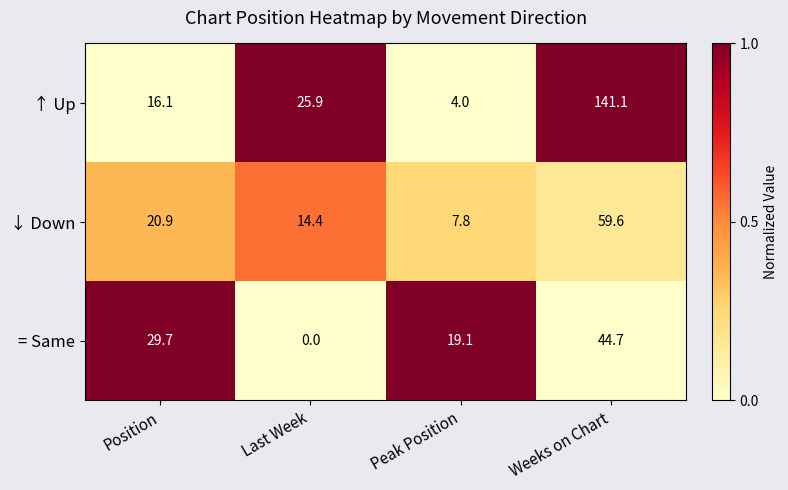

At how many categories does at least one series exceed 0?

4